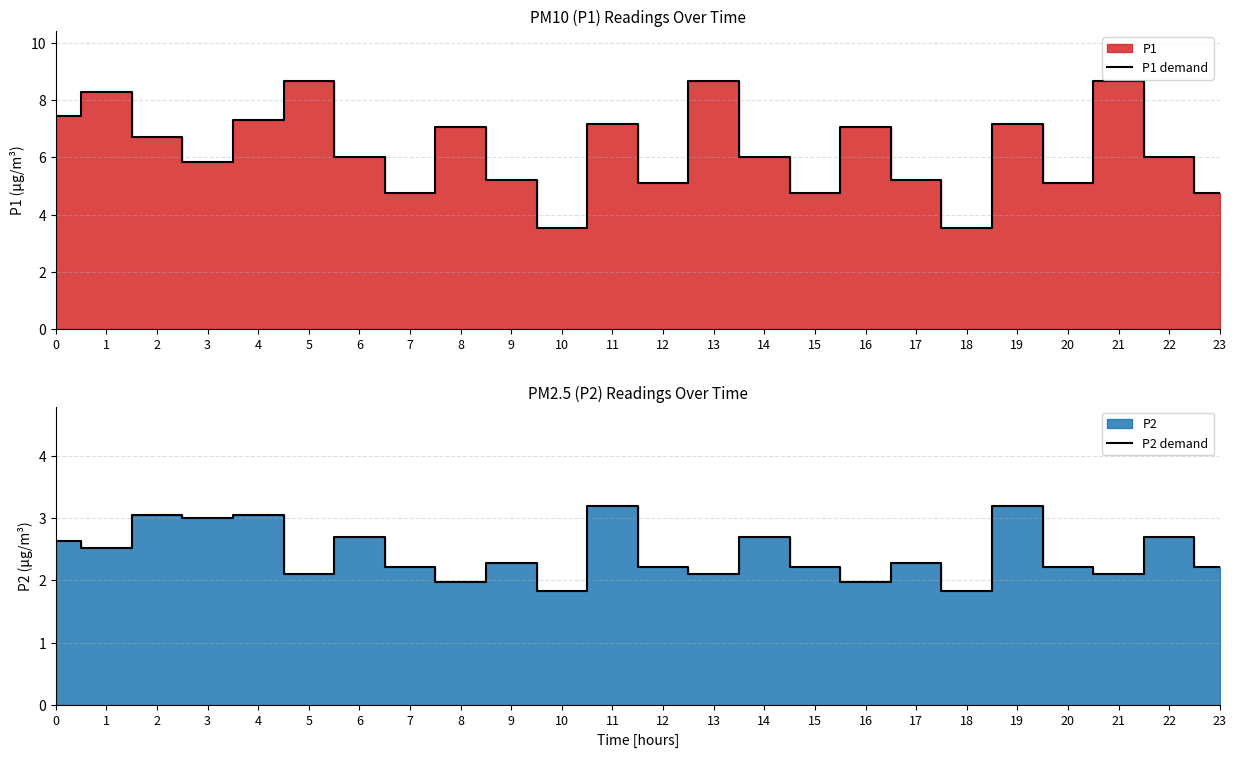

What is the sum of the P2 demand values at 14 and 7?

4.9